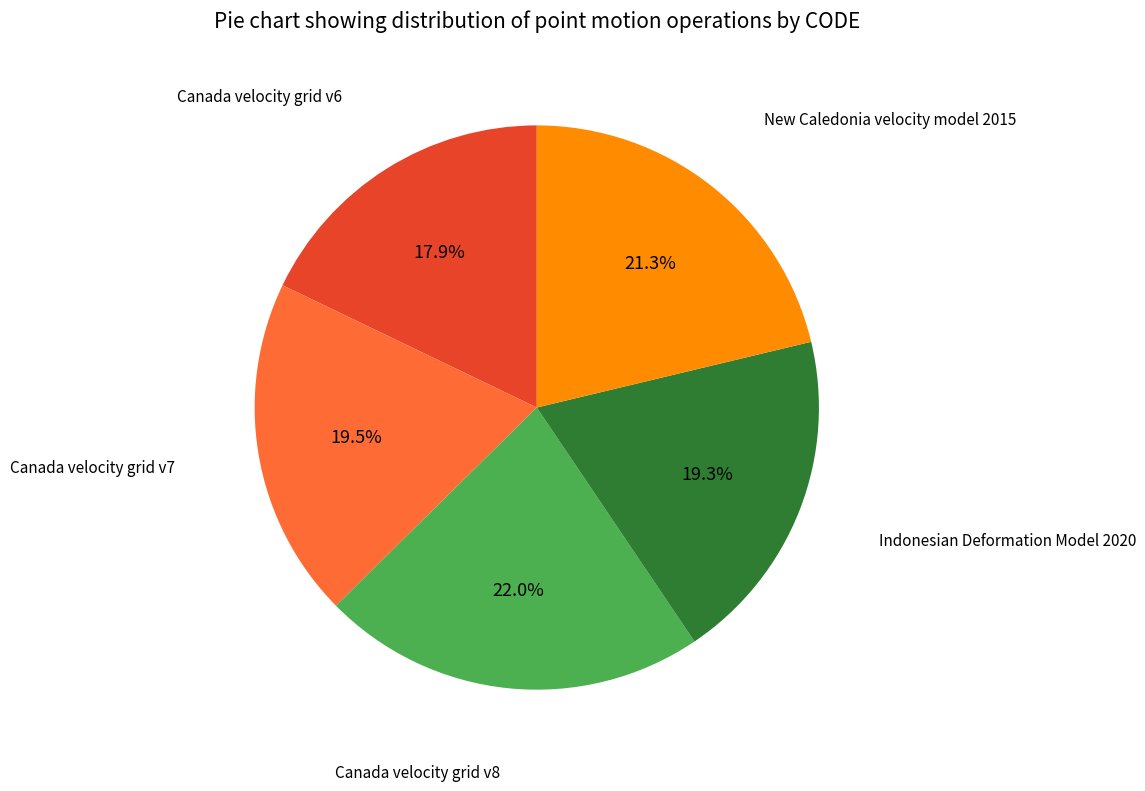

Is there a majority slice in this chart?

No